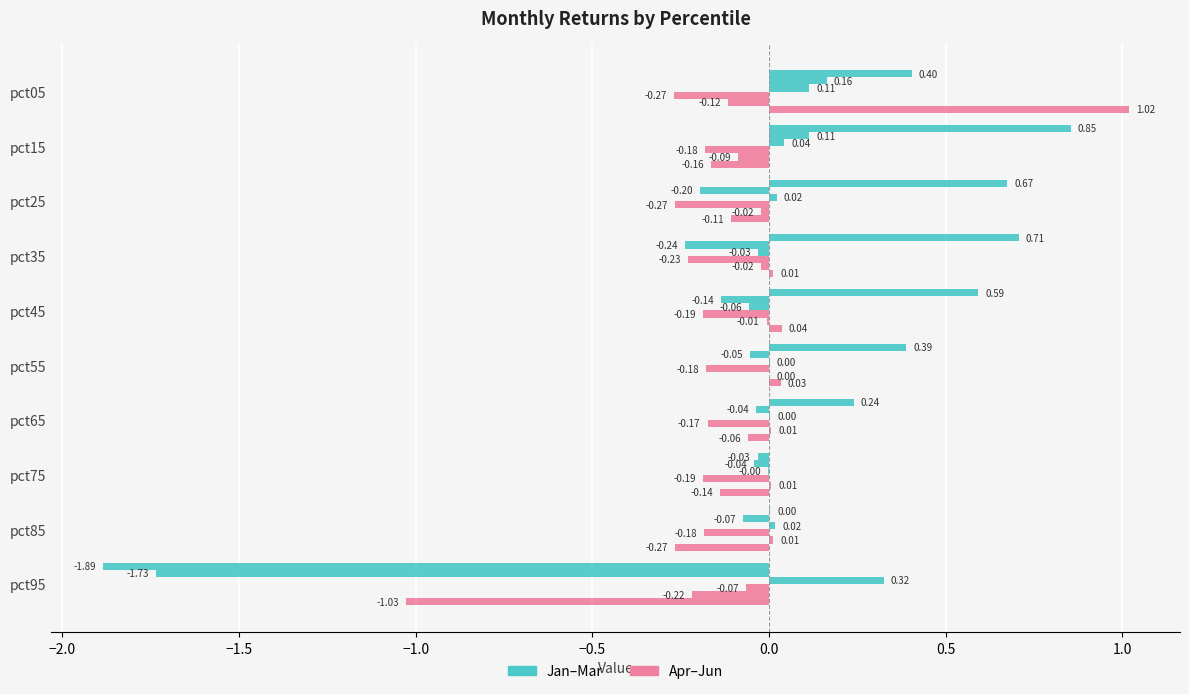

The Jan series shows 1.1 at pct35. True or false?

False